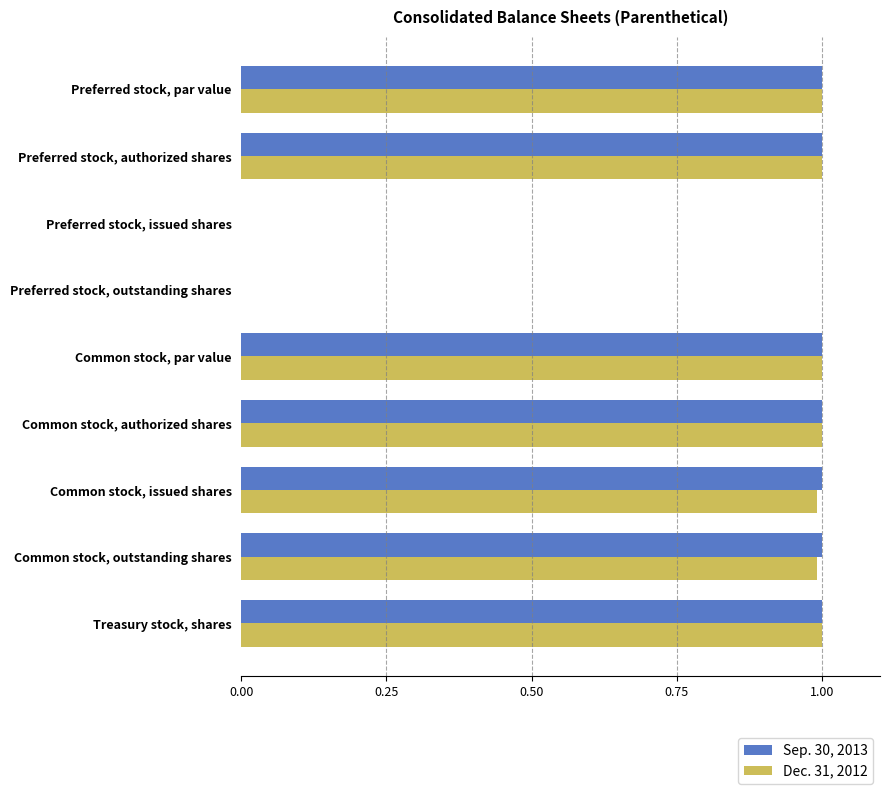

What are all the series names shown in the legend?

Sep. 30, 2013, Dec. 31, 2012